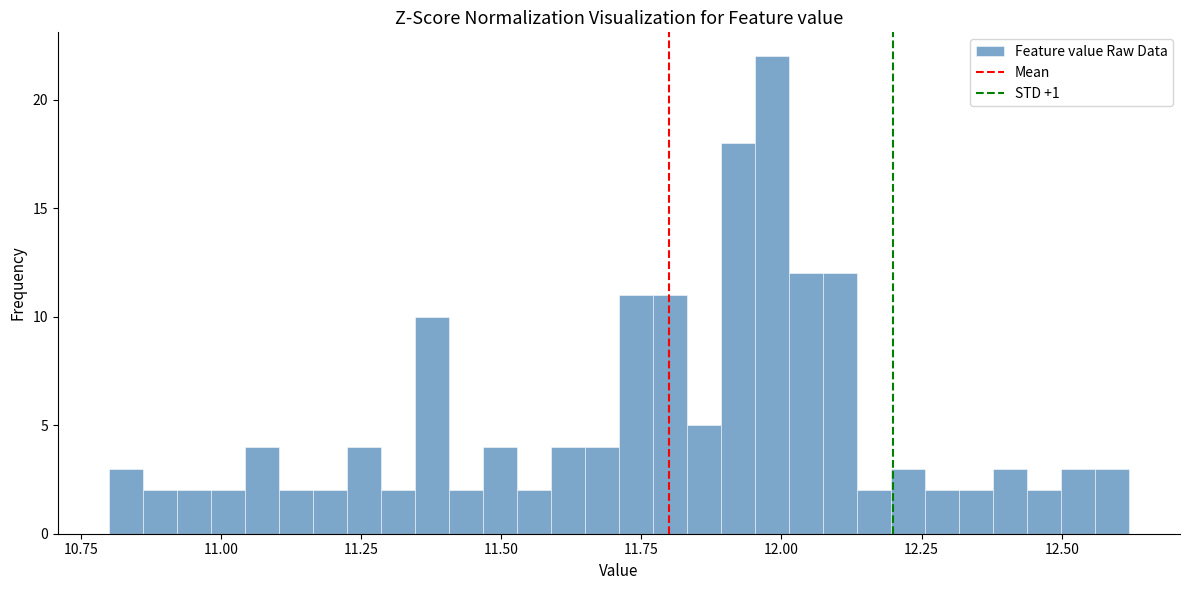

Around what value on the x-axis is the tallest bar? Give the approximate position of its centre, as read against the axis.

12.00